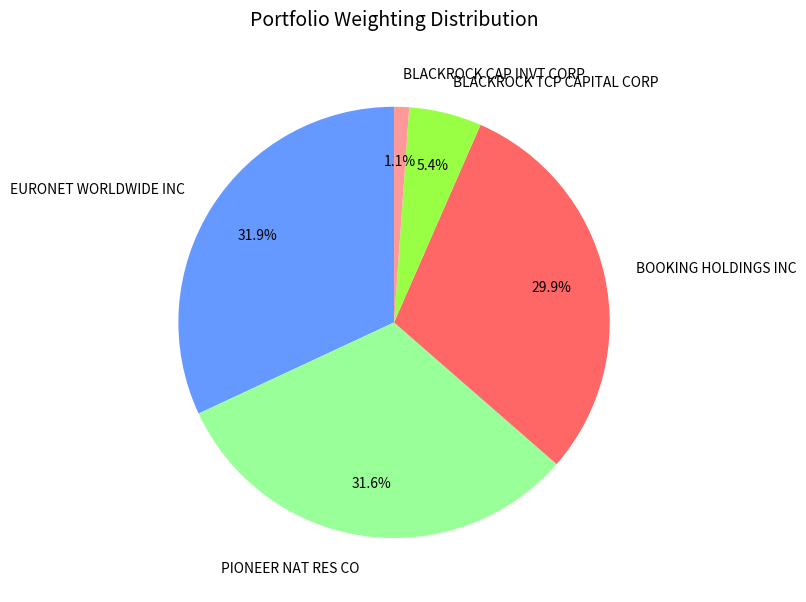

Does any single category account for the majority?

No